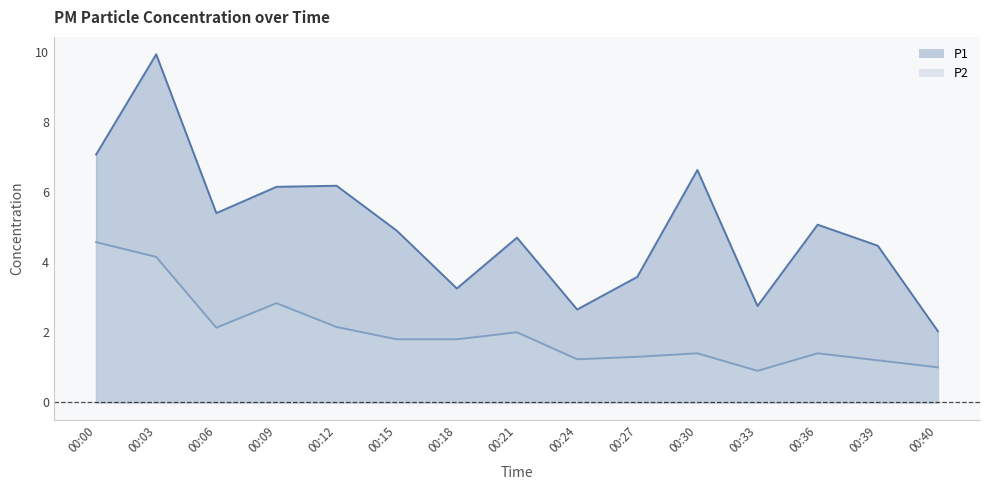

Reading left to right, transcribe all the data shown in this chart.

P1: 7.1	9.9	5.4	6.2	6.2	4.9	3.2	4.7	2.6	3.6	6.6	2.8	5.1	4.5	2.0
P2: 4.6	4.2	2.1	2.8	2.1	1.8	1.8	2.0	1.2	1.3	1.4	0.9	1.4	1.2	1.0